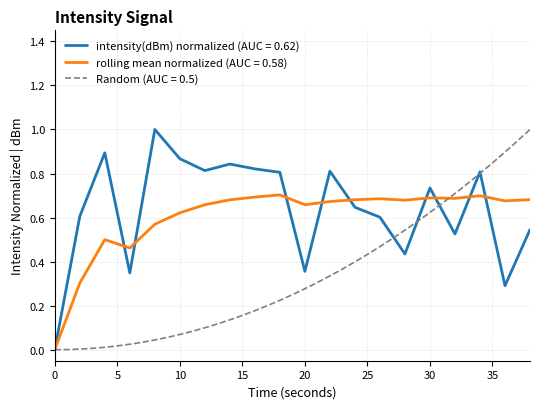

What is the highest value of the intensity(dBm) normalized (AUC = 0.62) series?

1.0